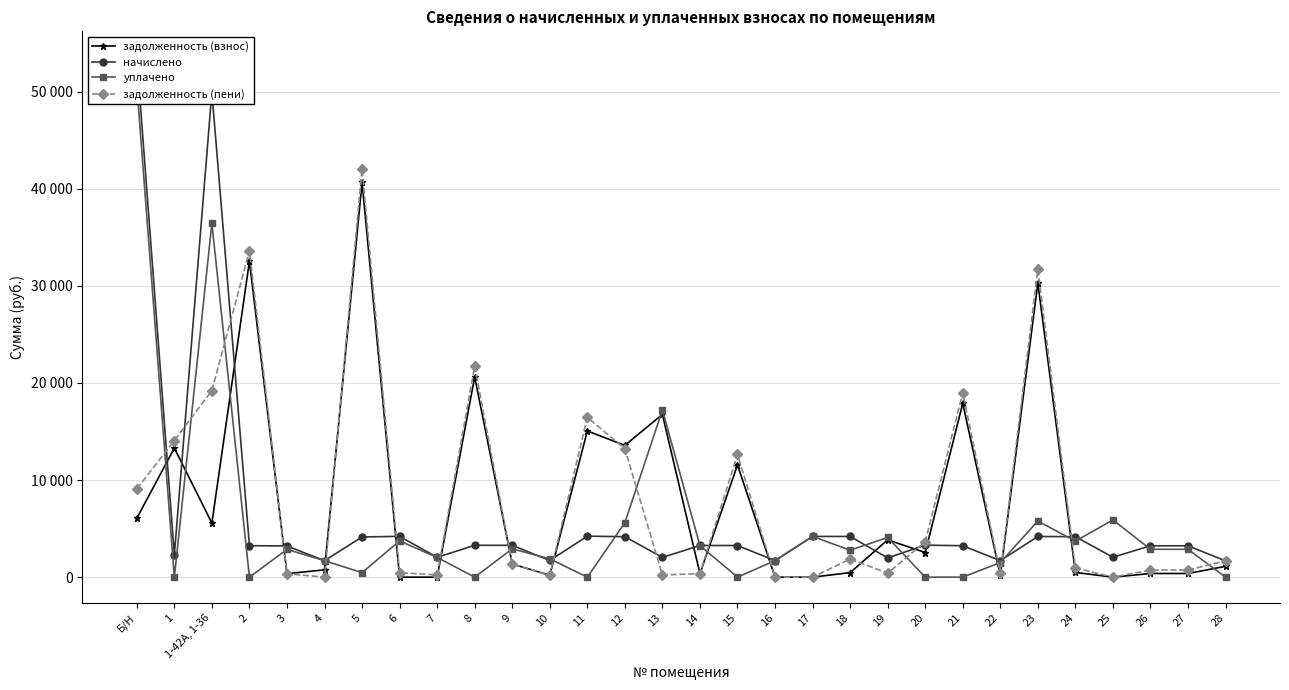

At how many categories does at least one series exceed 2209?

24